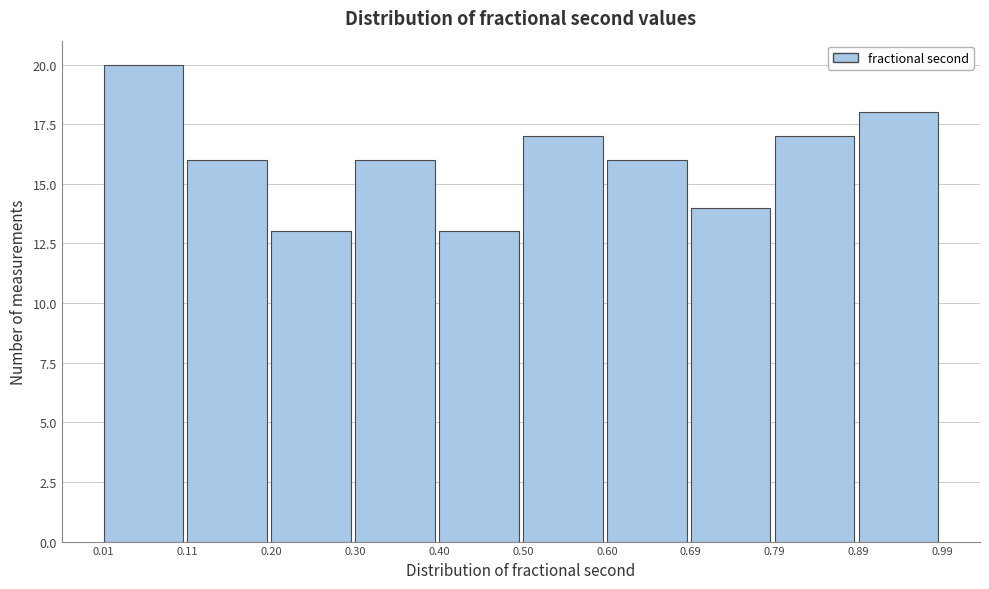

Which range on the x-axis has the tallest bar?

0.01 to 0.11